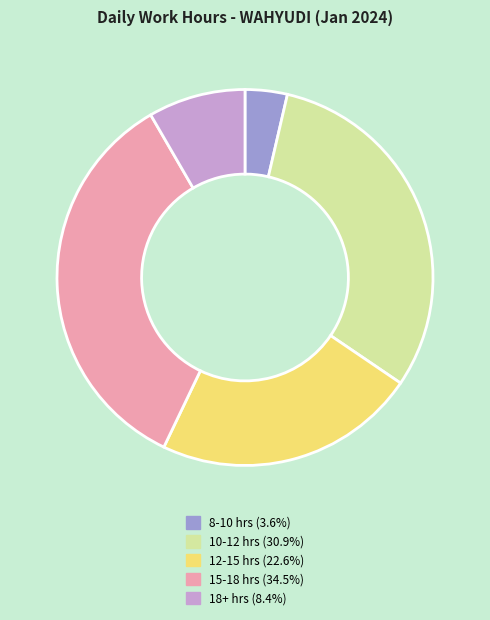

What is the ratio of the value at 15-18 hrs (34.5%) to the value at 8-10 hrs (3.6%)?

9.5